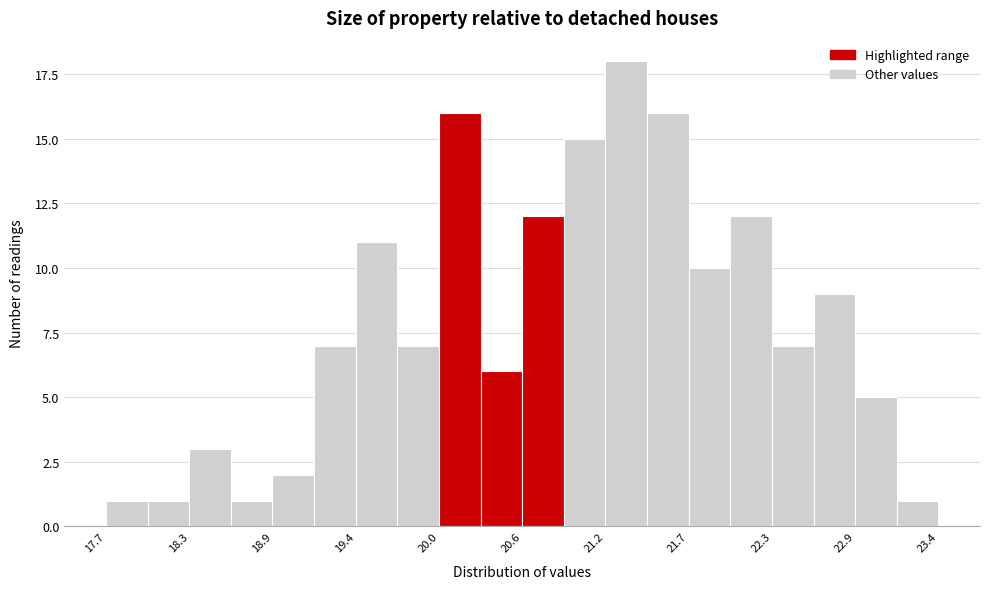

Around what value on the x-axis is the tallest bar? Give the approximate position of its centre, as read against the axis.

21.3